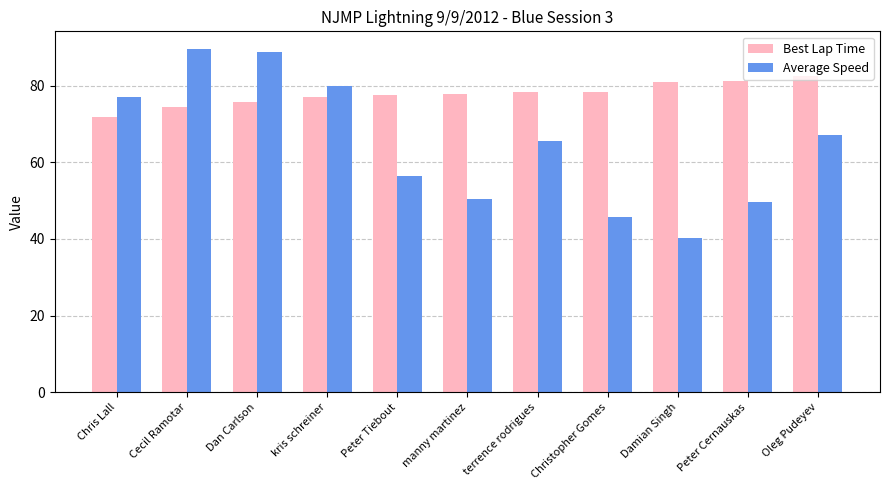

What is the value of the Best Lap Time bar at the 6th from the left?

77.8